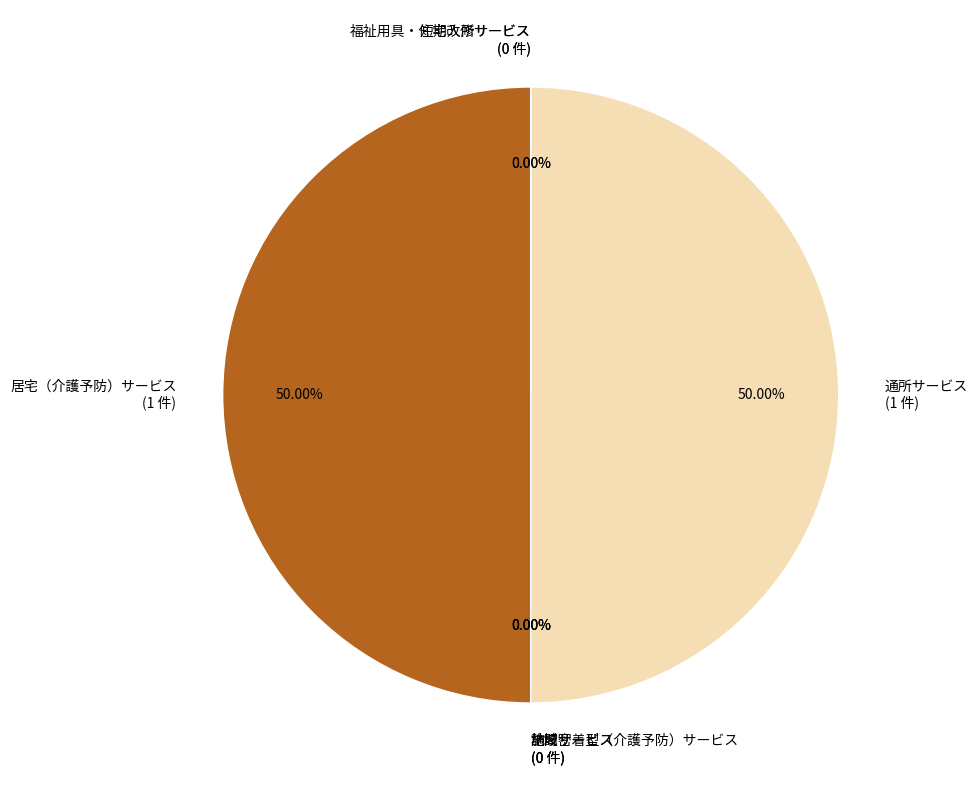

How many slices are in this pie chart?

7